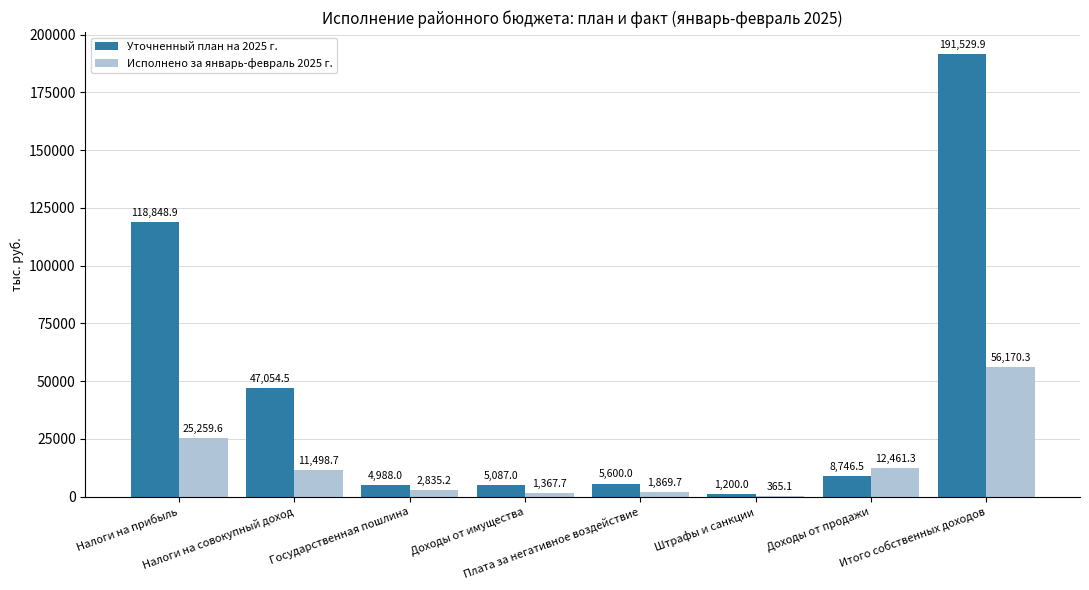

What is the sum of all Исполнено за январь-февраль 2025 г. values?

111827.6